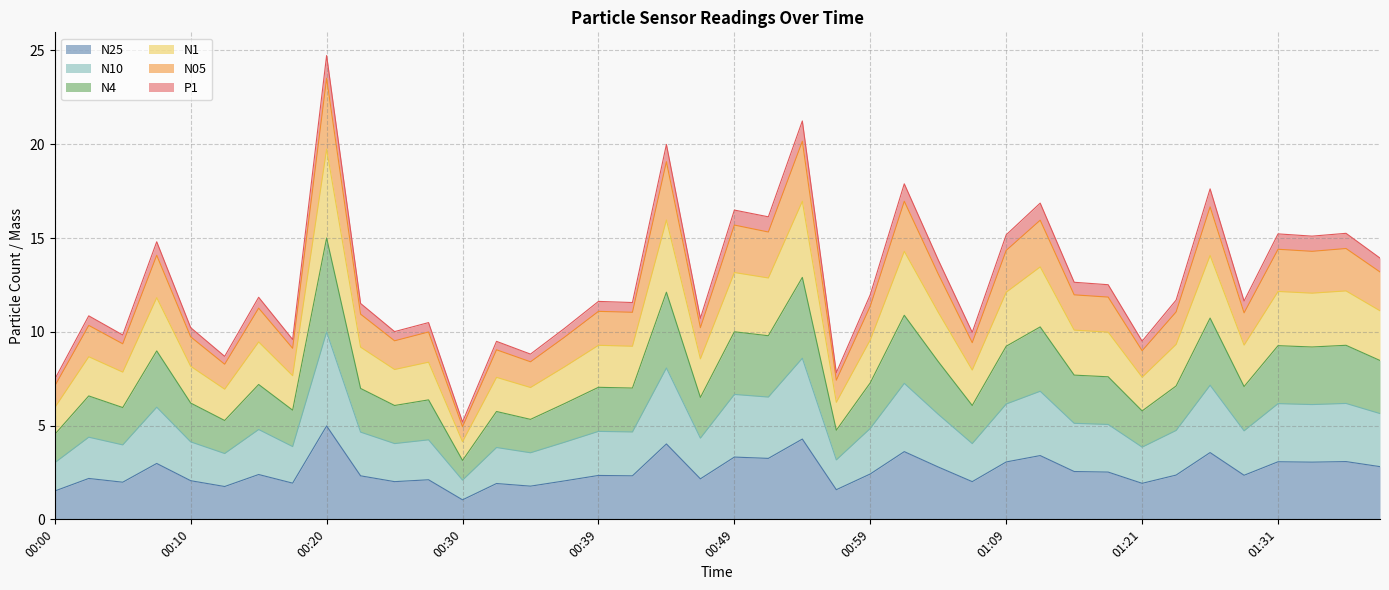

What is the greatest value displayed?

24.7